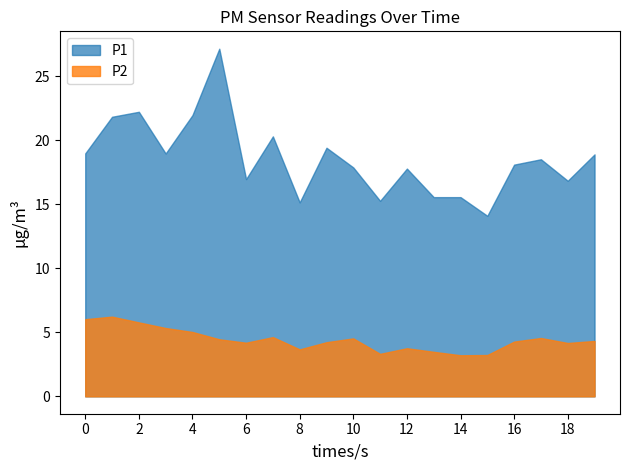

Where is the first local minimum for P2?

6